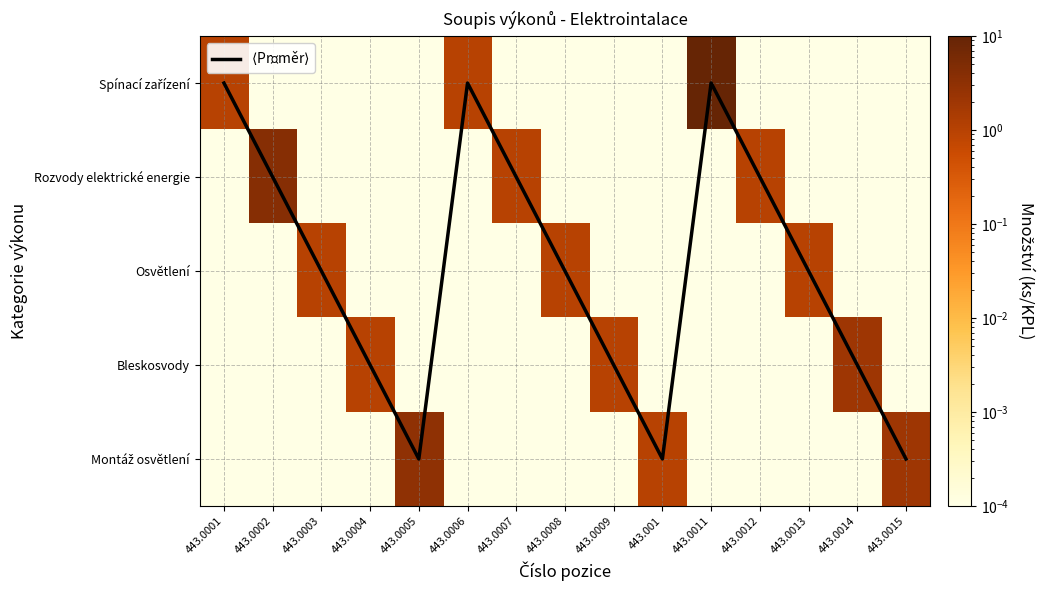

List the labels in order of Bleskosvody value, largest first.

443.0014, 443.0004, 443.0009, 443.0001, 443.0002, 443.0003, 443.0005, 443.0006, 443.0007, 443.0008, 443.001, 443.0011, 443.0012, 443.0013, 443.0015